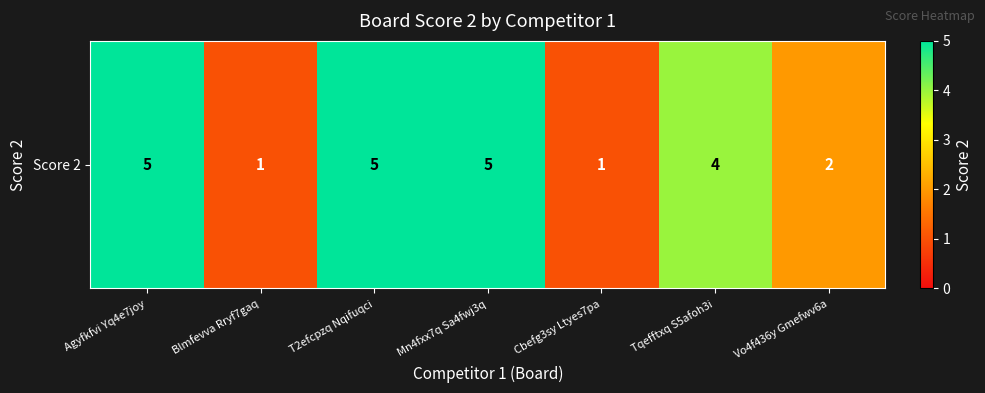

What is the difference between the second highest and second lowest values?

4